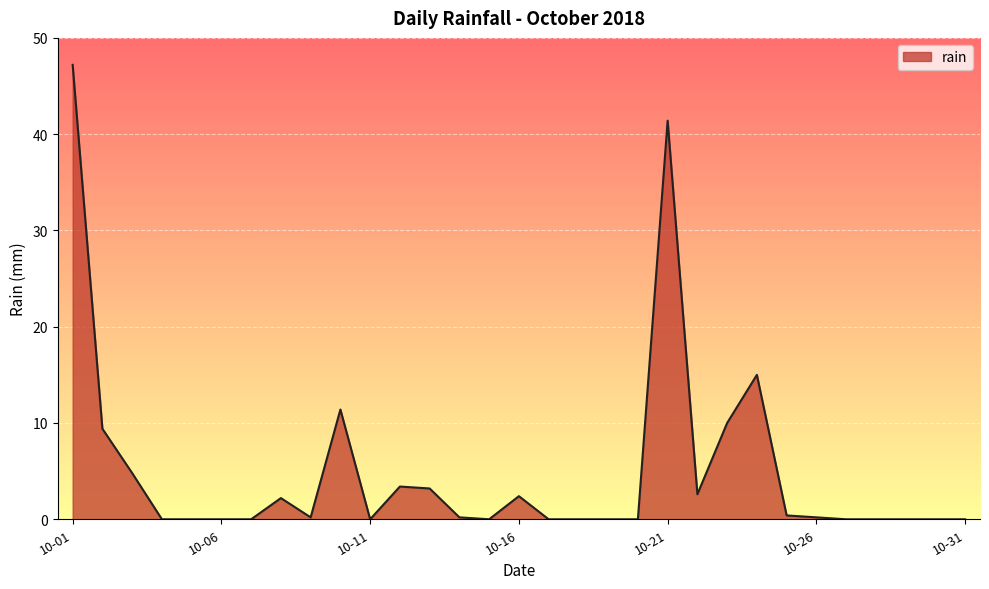

What is the difference between the maximum and minimum values?

47.2